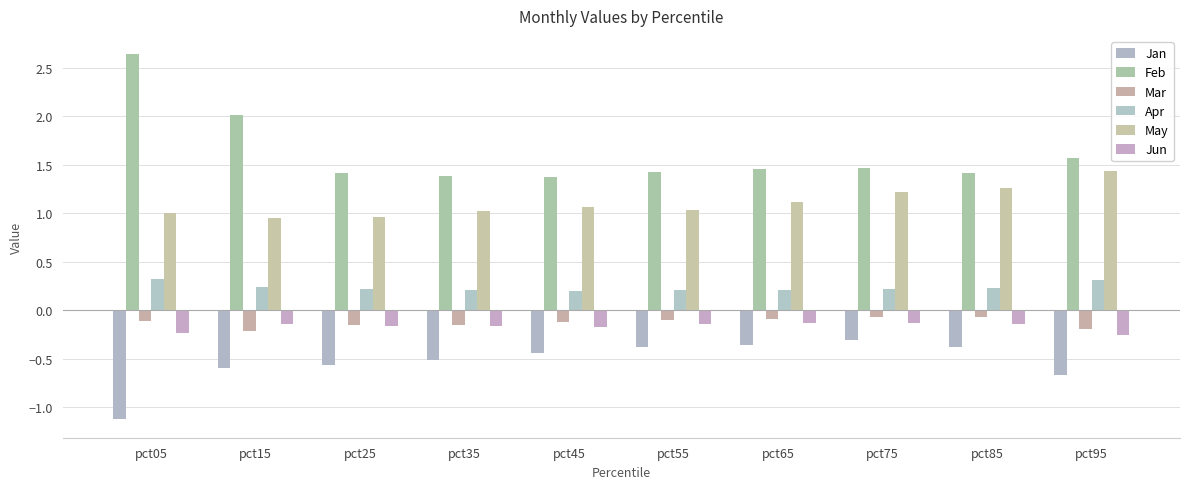

The value of May at pct95 is 0.4. True or false?

False